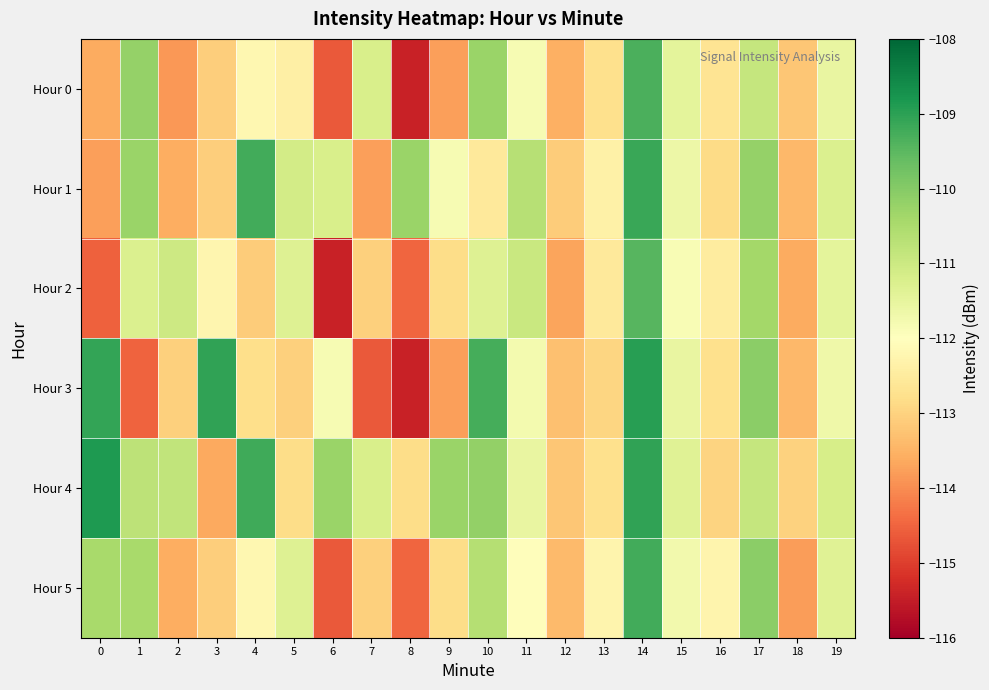

Rank the series by their maximum value, from highest to lowest.

Hour 4, Hour 3, Hour 1, Hour 5, Hour 0, Hour 2